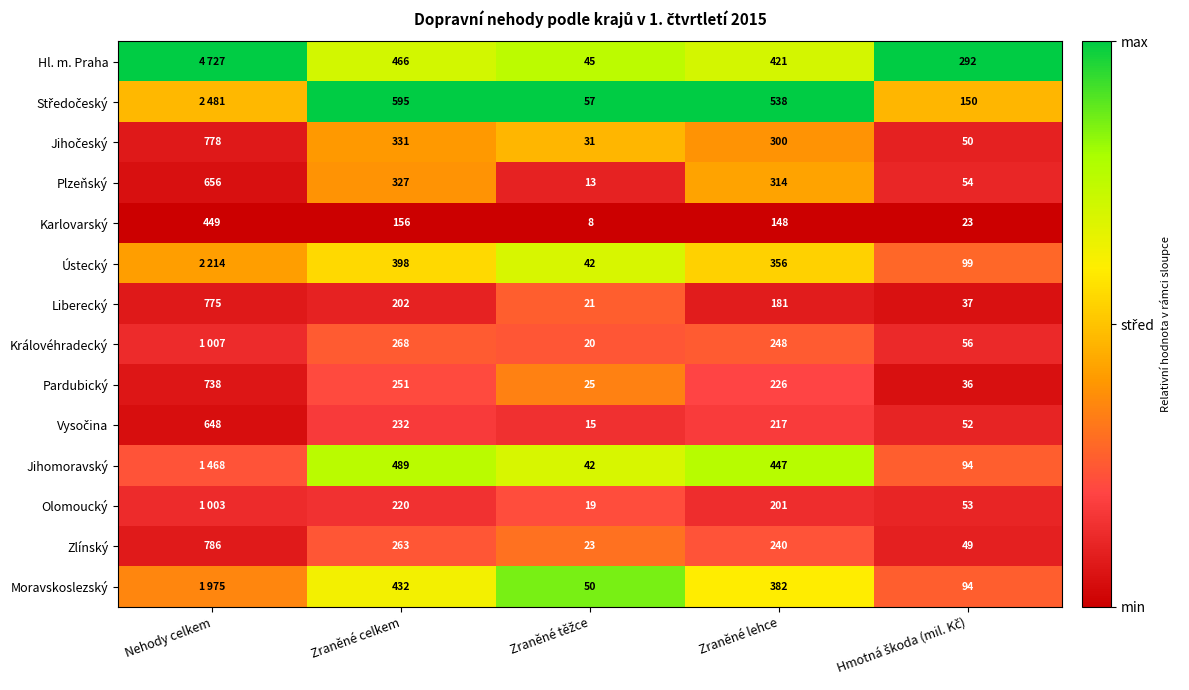

At which label does Karlovarský first exceed 148?

Nehody celkem